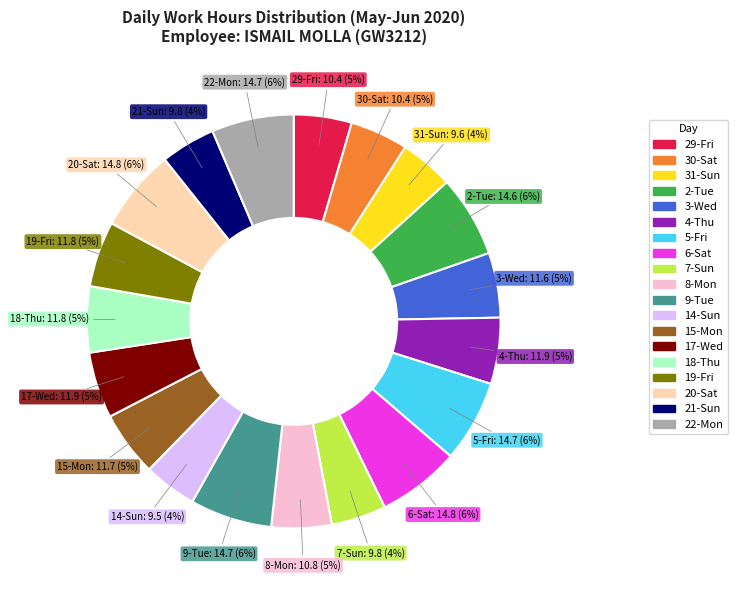

To the nearest percent, what portion does 20-Sat represent?

6%